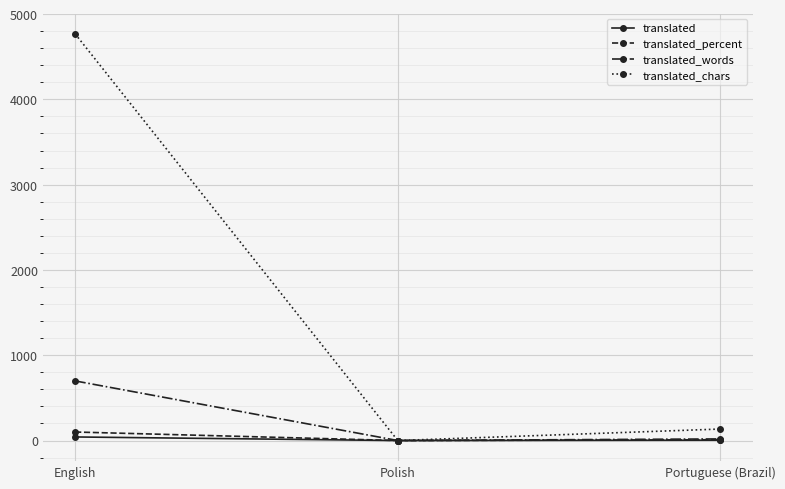

What is the label of the 1st point from the right?

Portuguese (Brazil)